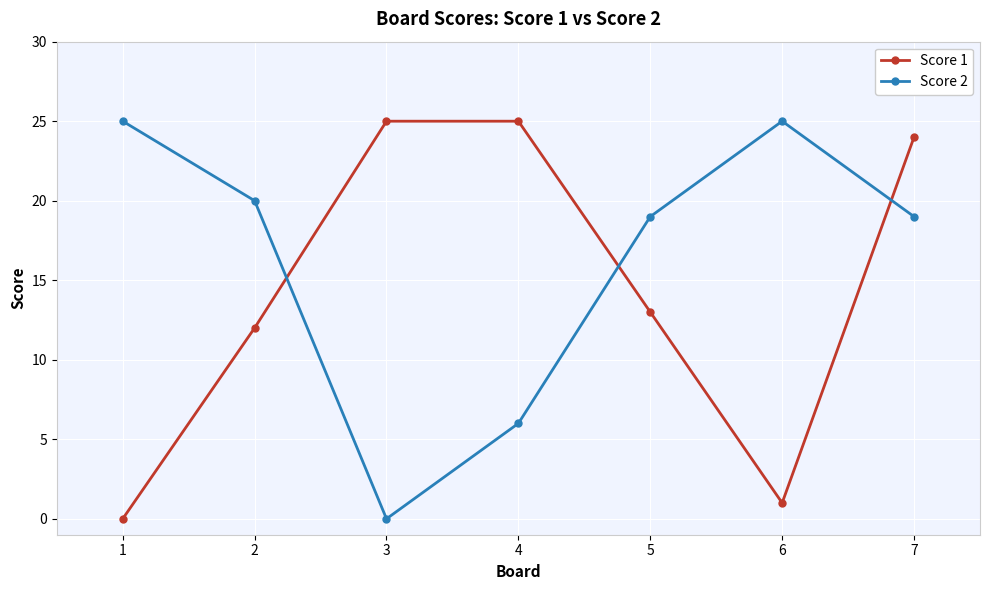

What is the sum of the Score 2 values at 1 and 5?

44